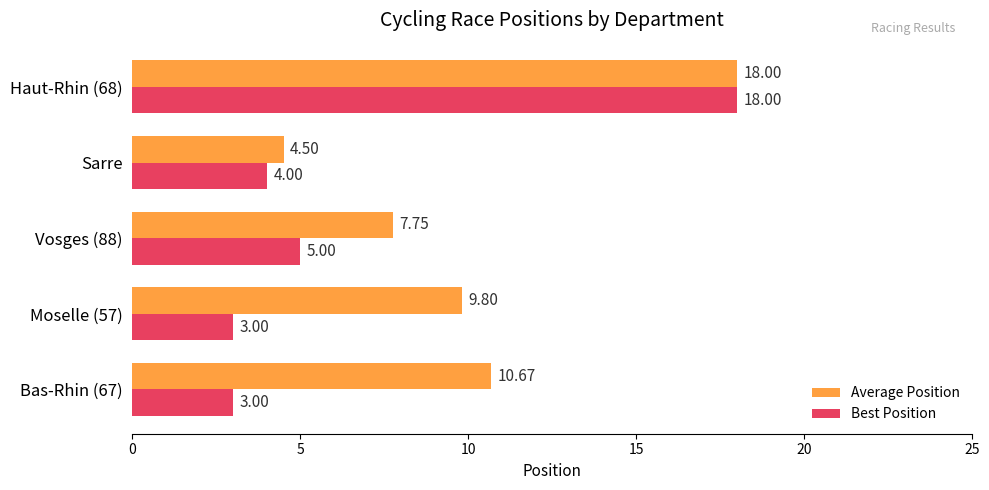

What is the sum of the Best Position values at Moselle (57) and Haut-Rhin (68)?

21.0